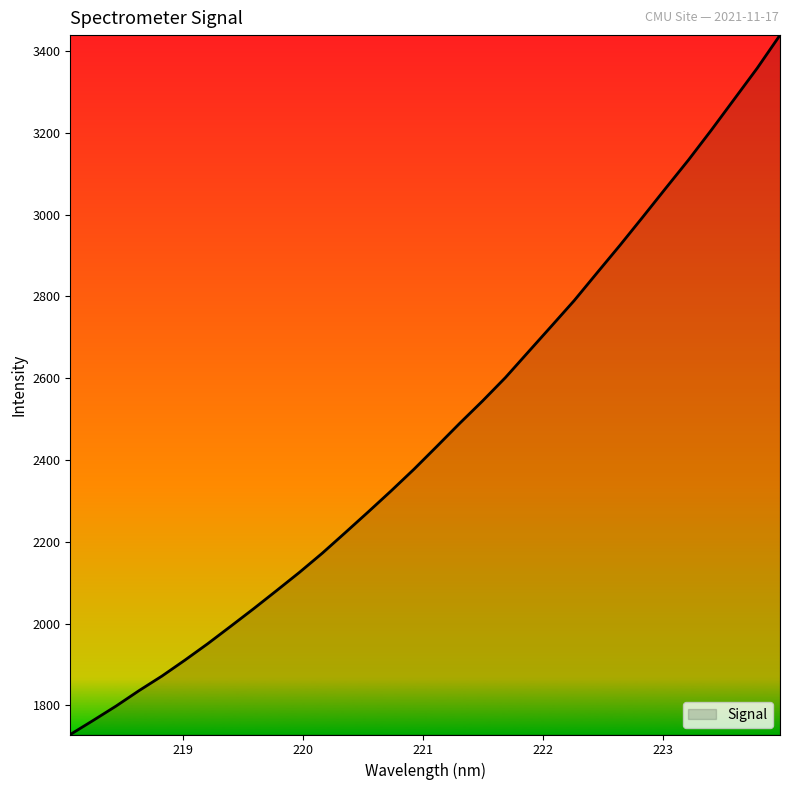

What is the minimum value shown in the chart?

1729.0